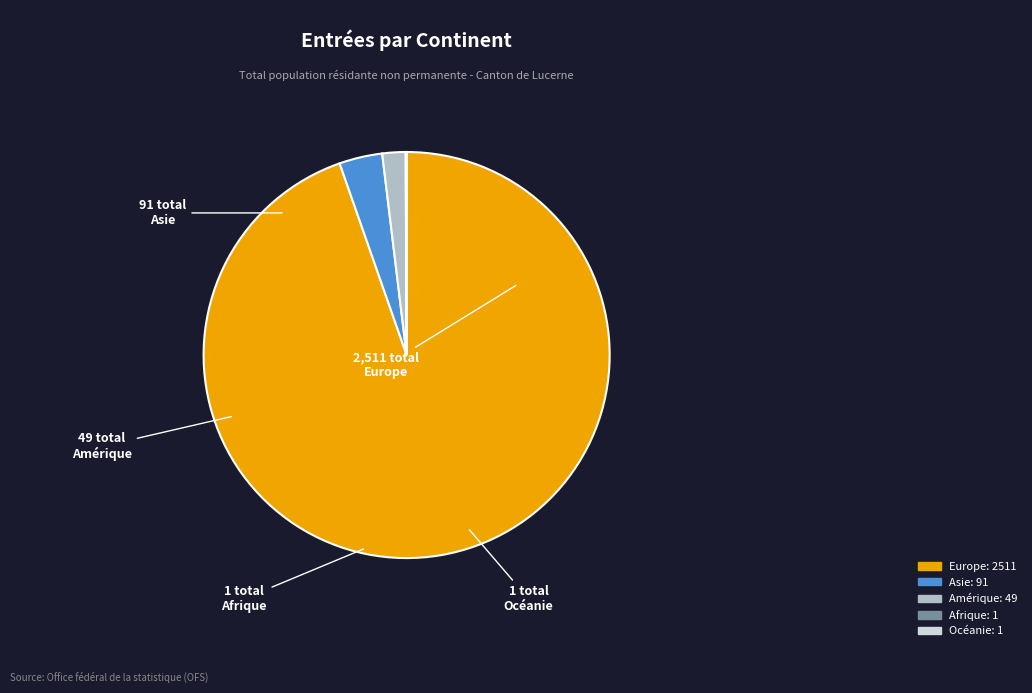

True or false: Europe accounts for 80% of the total.

False